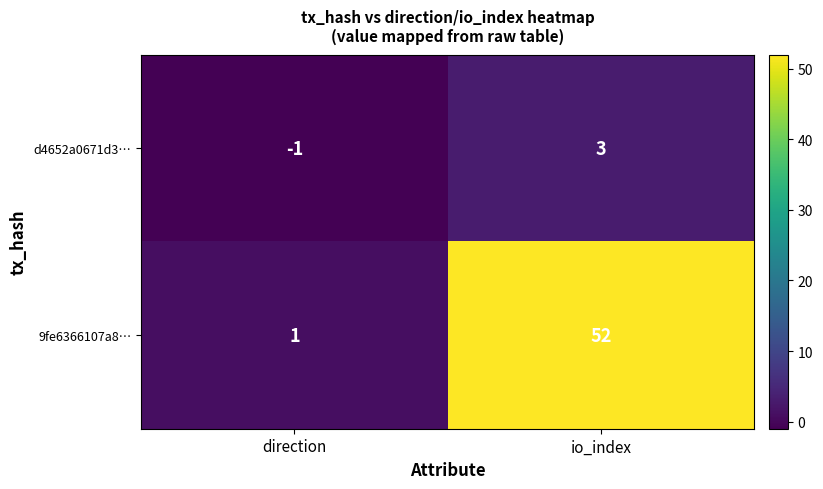

Read the 9fe6366107a8… value at io_index, to the nearest 5.

50